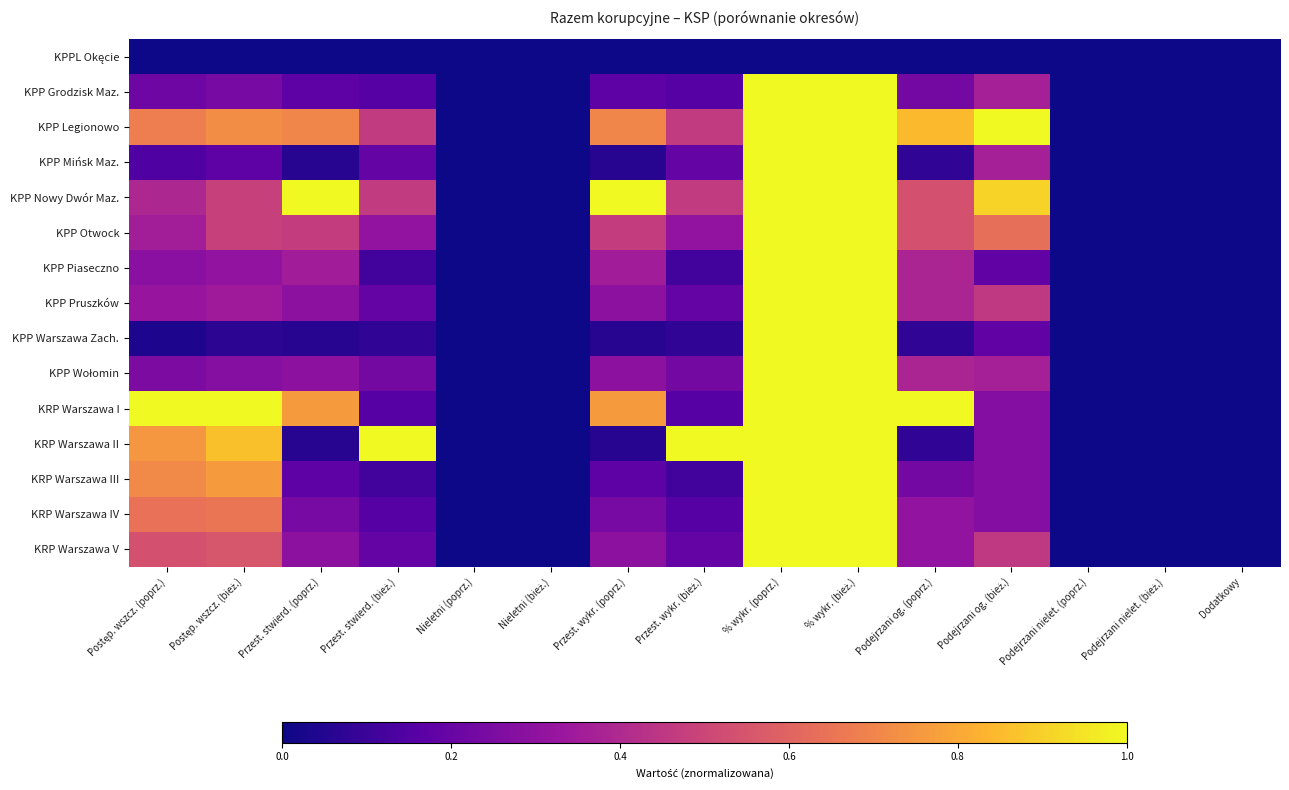

How many series are shown in this chart?

15